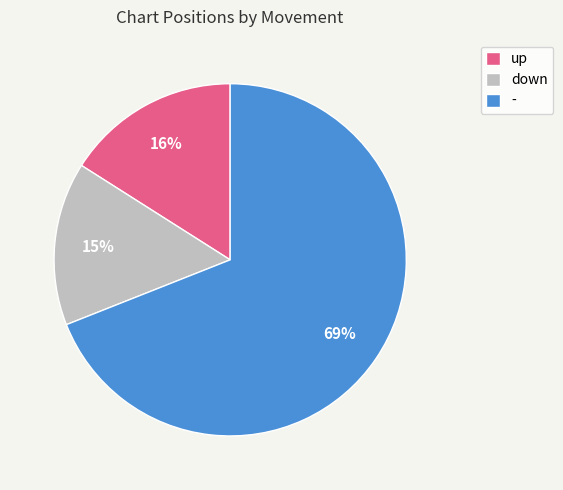

Do - and up together represent more than half of the pie?

Yes